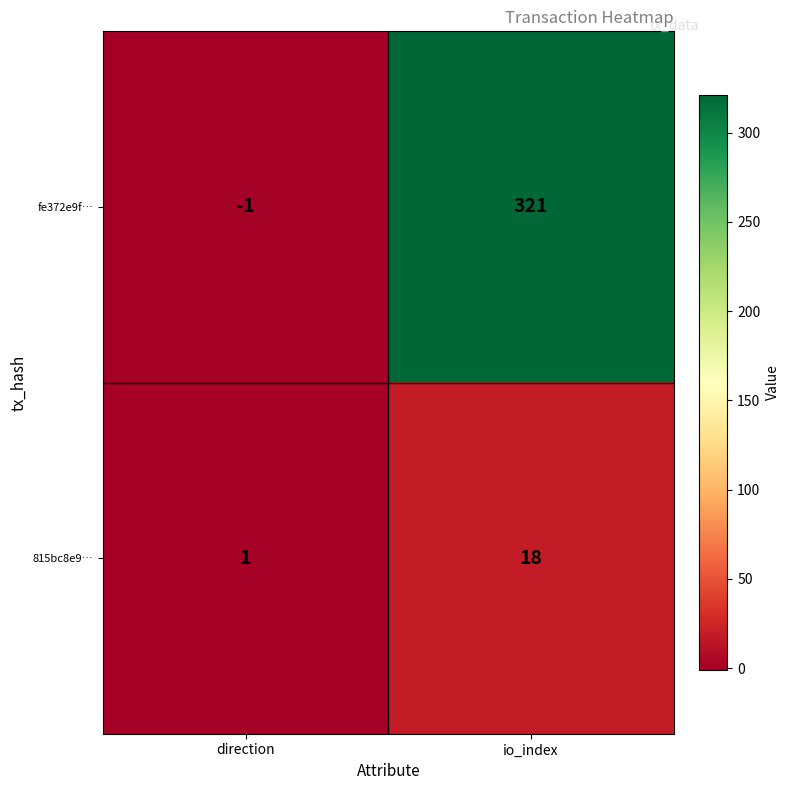

What is the approximate value of fe372e9f… at io_index?

321